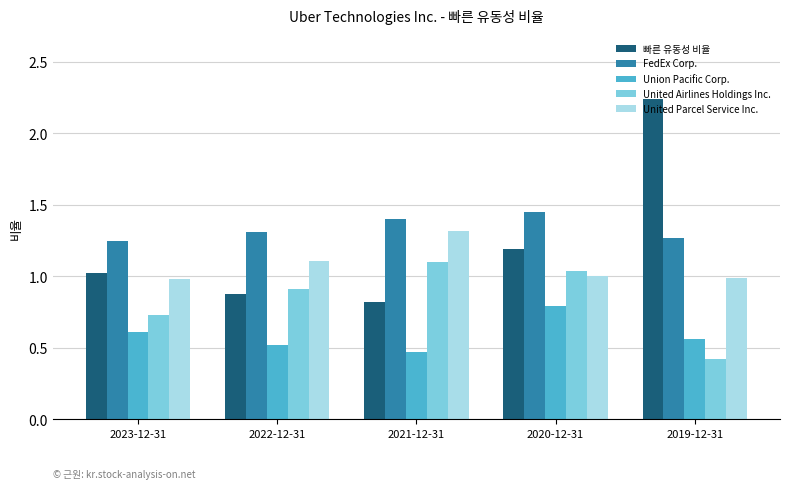

What is the label of the 1st bar from the left?

2023-12-31